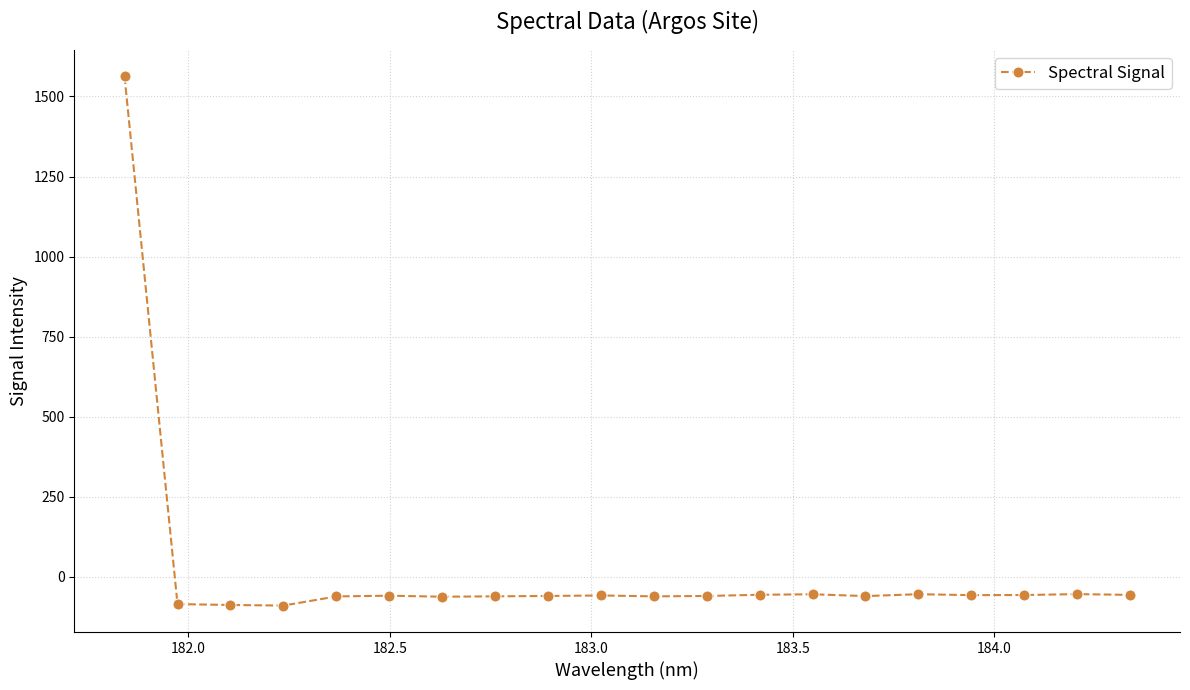

What is the value of the 8th point from the left?

-61.2